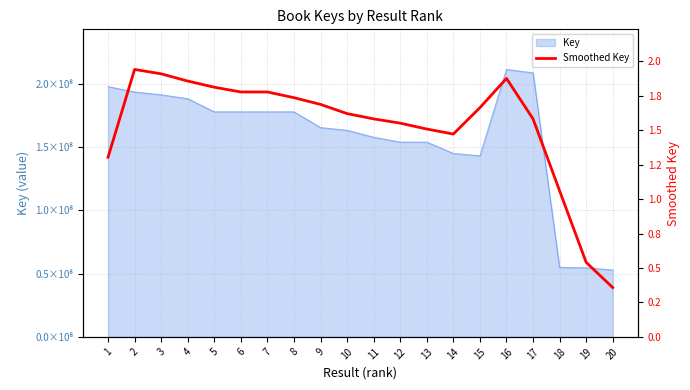

How many lines are shown in the chart?

1